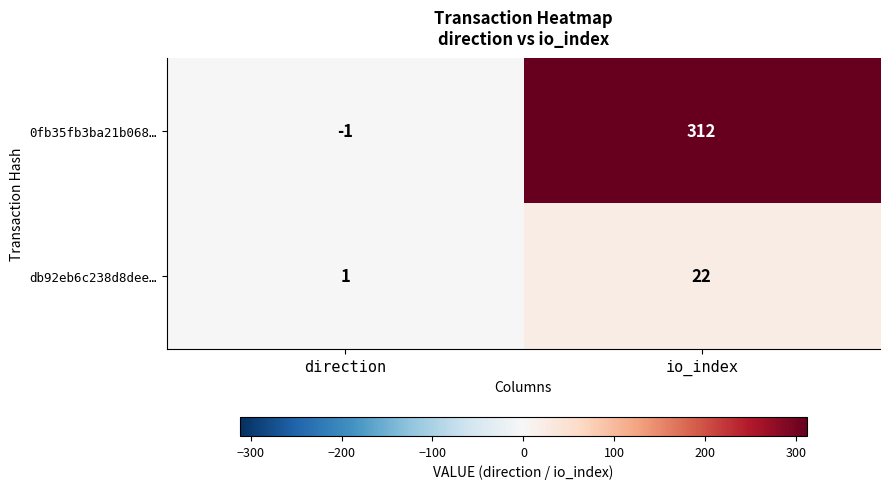

True or false: db92eb6c238d8dee… has a value of 22 at io_index.

True